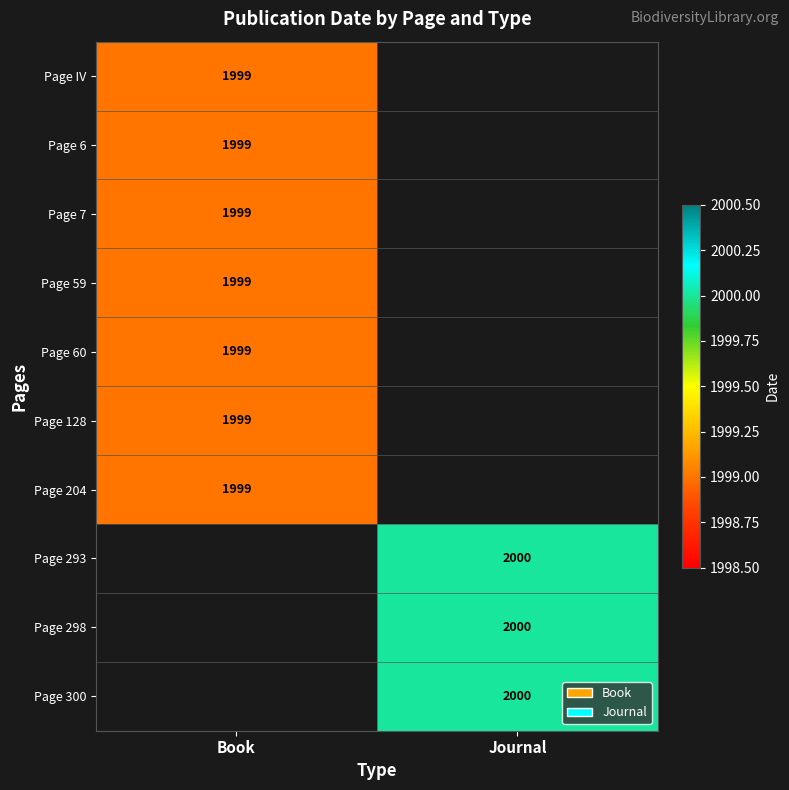

The value of Page 204 at Book is 3022. True or false?

False